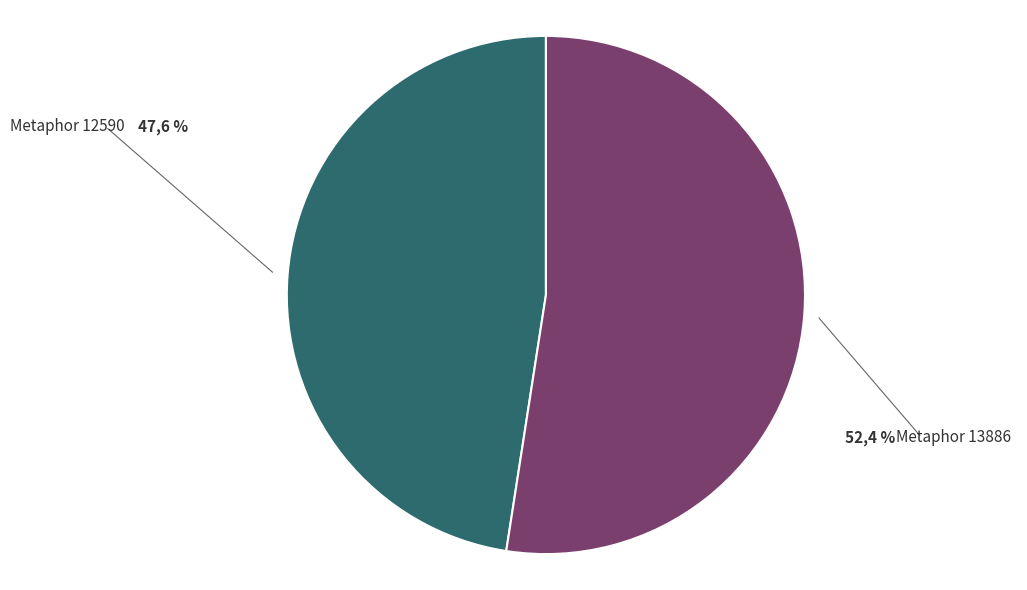

How many segments does this pie chart have?

2